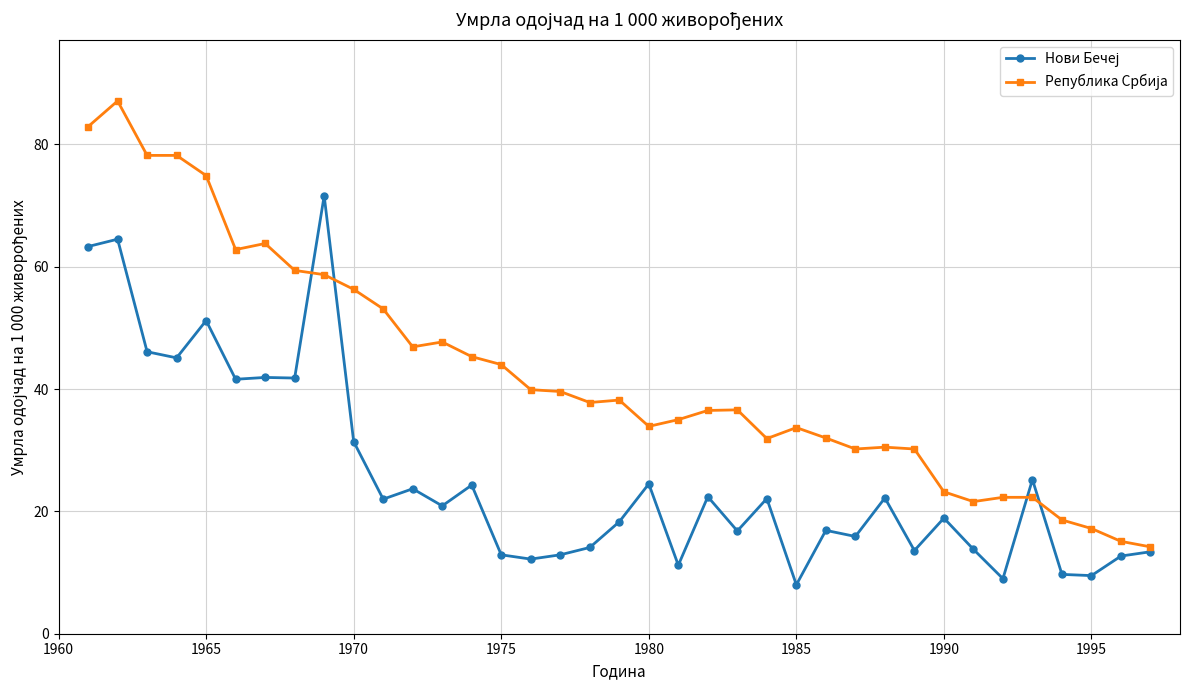

At how many categories does at least one series exceed 28?

29